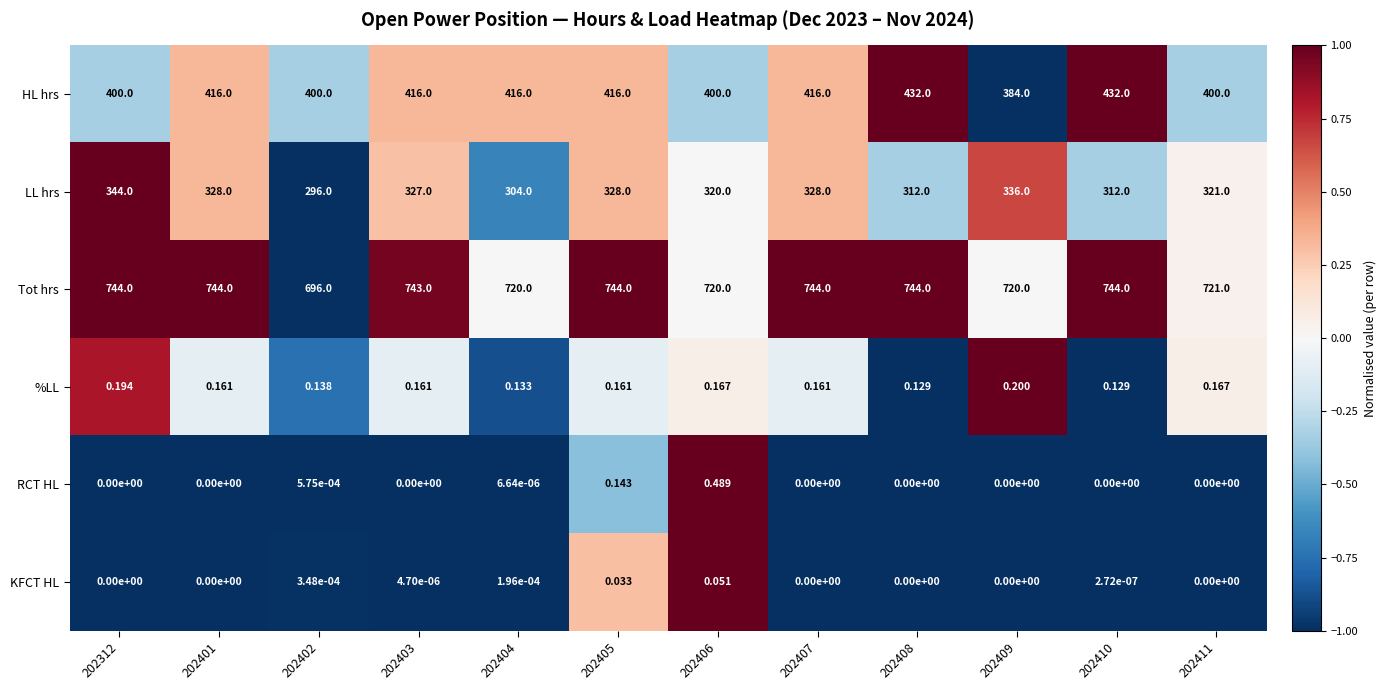

How many data points in HL hrs are less than 416?

5